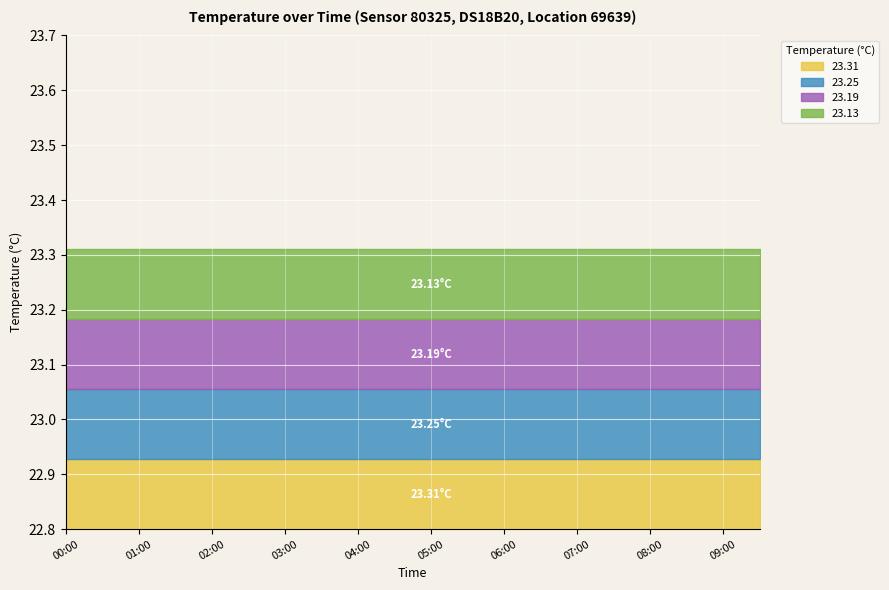

True or false: 23.13 has a value of 38.1 at 03:30.

False